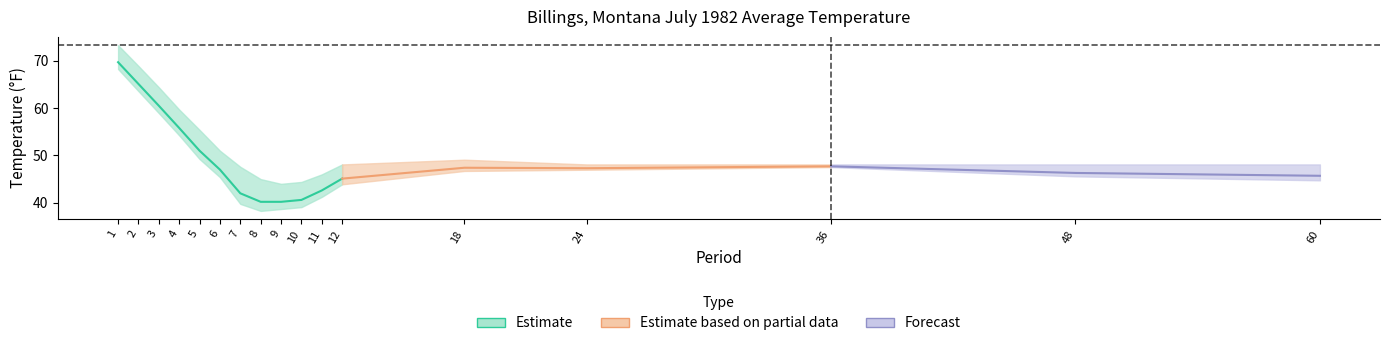

True or false: Departure and Value intersect in this chart.

False